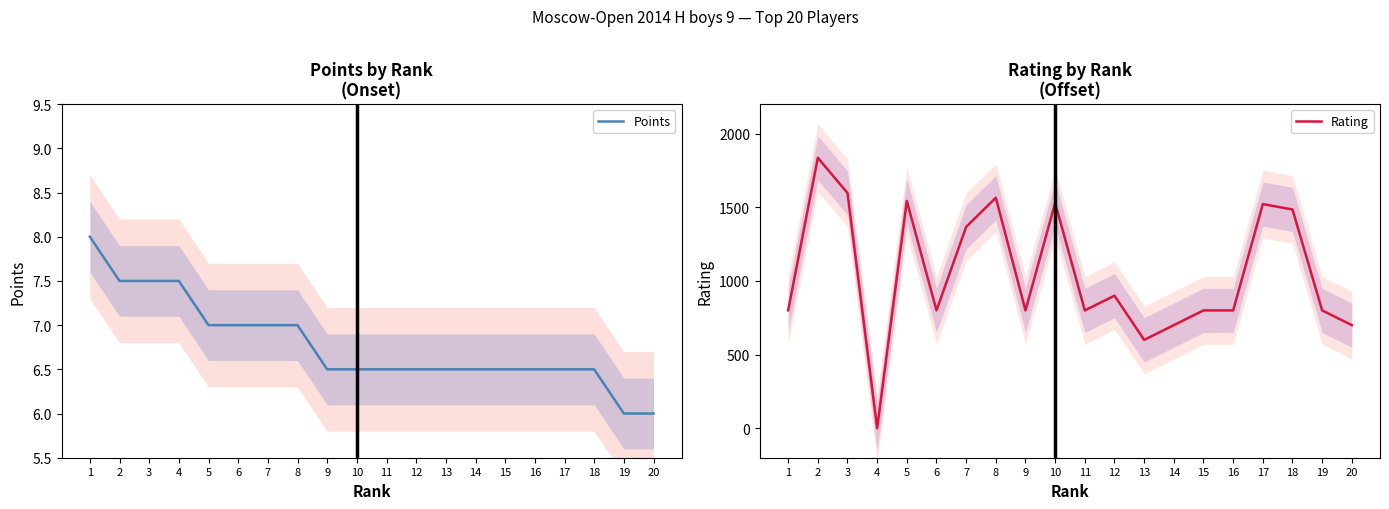

How many Points values are between 6 and 7?

16